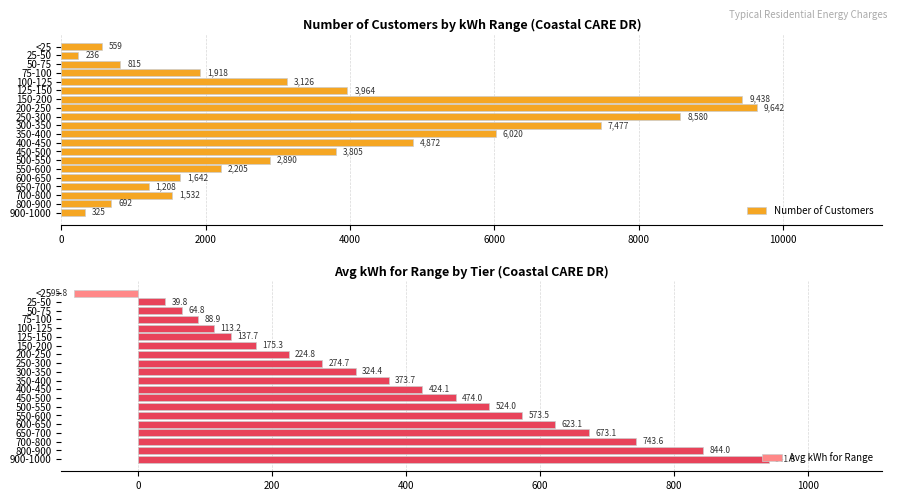

What is the minimum value shown in the chart?

-95.8